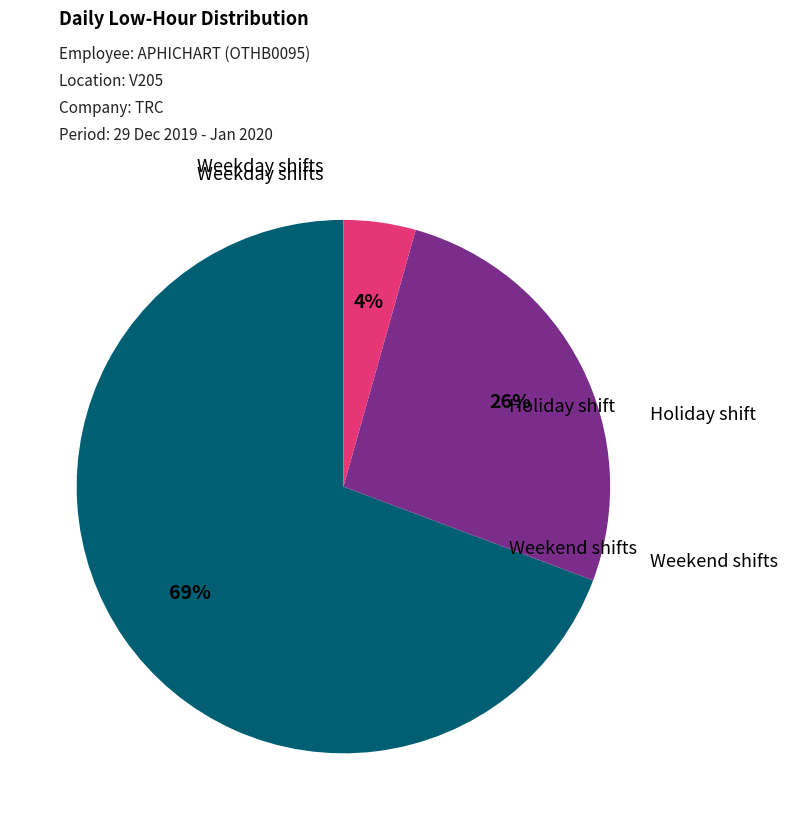

To the nearest percent, what is the average slice percentage?

33%